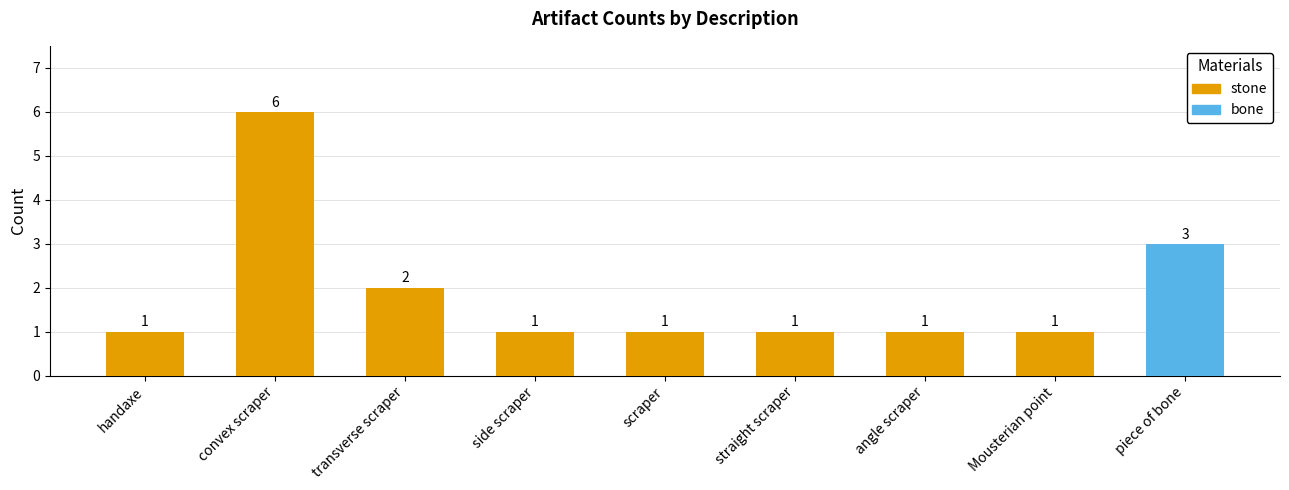

What is the label of the 8th bar from the left?

Mousterian point